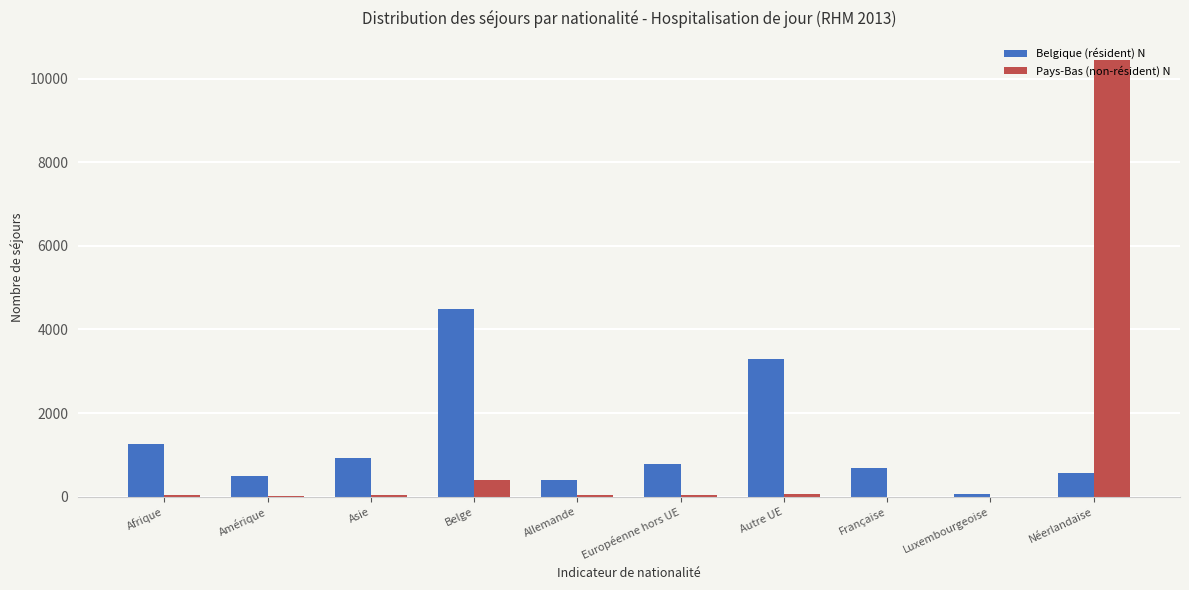

True or false: Pays-Bas (non-résident) N has a value of 2 at Luxembourgeoise.

True